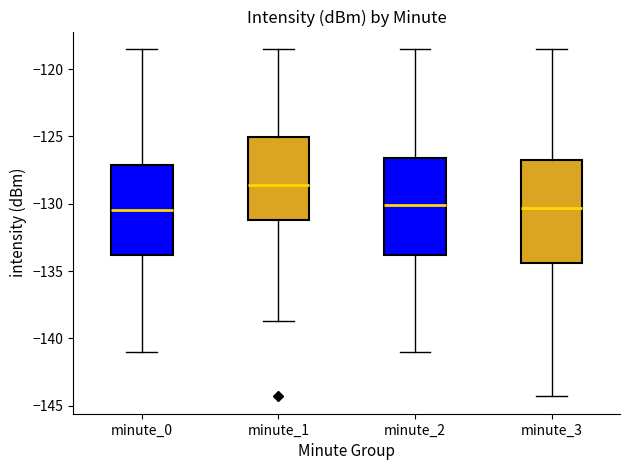

Reading left to right, transcribe this box plot: for each box, give where its median line is, the range the box spans, and where its two whiskers end, as read against the y-axis. The values are not printed on the chart, so give them approximately, as read against the axis.

minute_0: median -130.5, box -134.0 to -127.0, whiskers -141.0 to -118.5
minute_1: median -128.5, box -131.0 to -125.0, whiskers -138.5 to -118.5
minute_2: median -130.0, box -134.0 to -126.5, whiskers -141.0 to -118.5
minute_3: median -130.5, box -134.5 to -126.5, whiskers -144.5 to -118.5